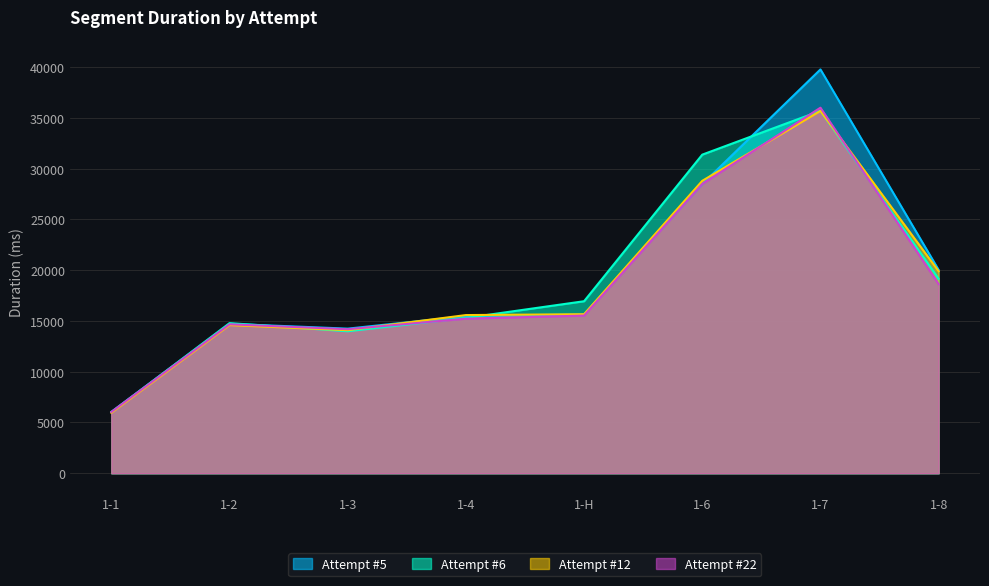

What value does the Attempt #6 series have at 1-3, to the nearest 50?

14000